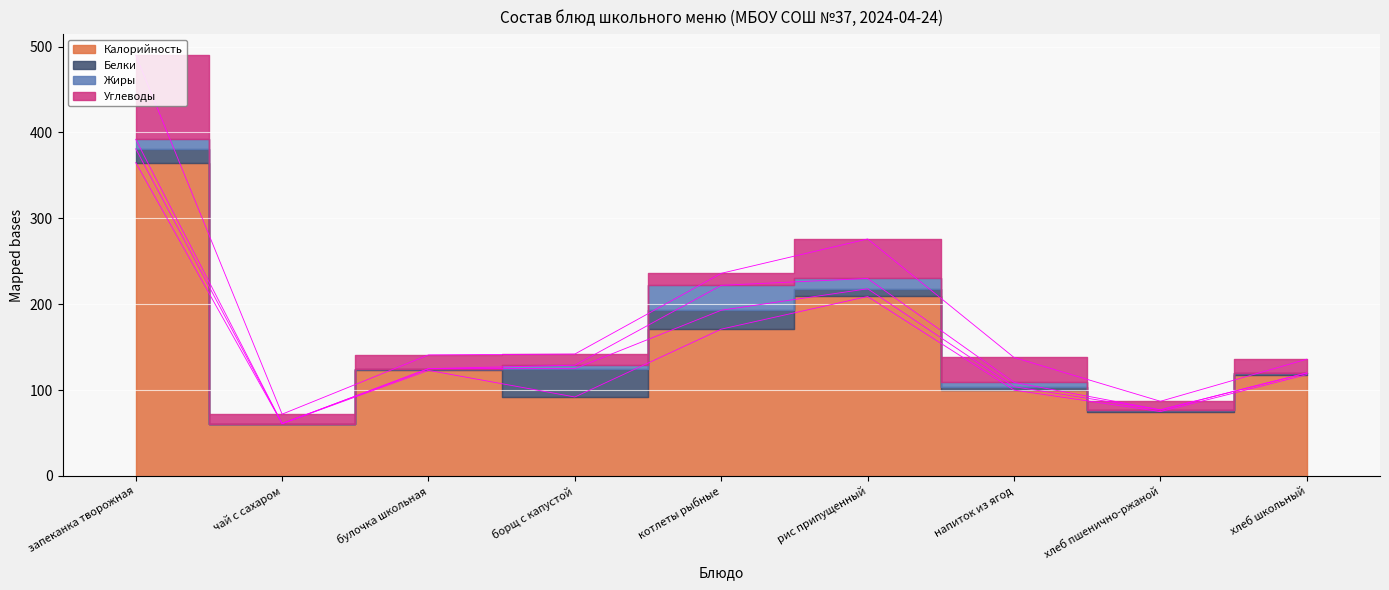

Reading right to left, what are all the values shown in this chart?

Калорийность: 118	75	100	209	171	92	123	61	365
Белки: 2	2	4	9	22	33	2	0	16
Жиры: 0	0	5	12	29	4	0	0	11
Углеводы: 16	10	29	46	14	13	16	11	98